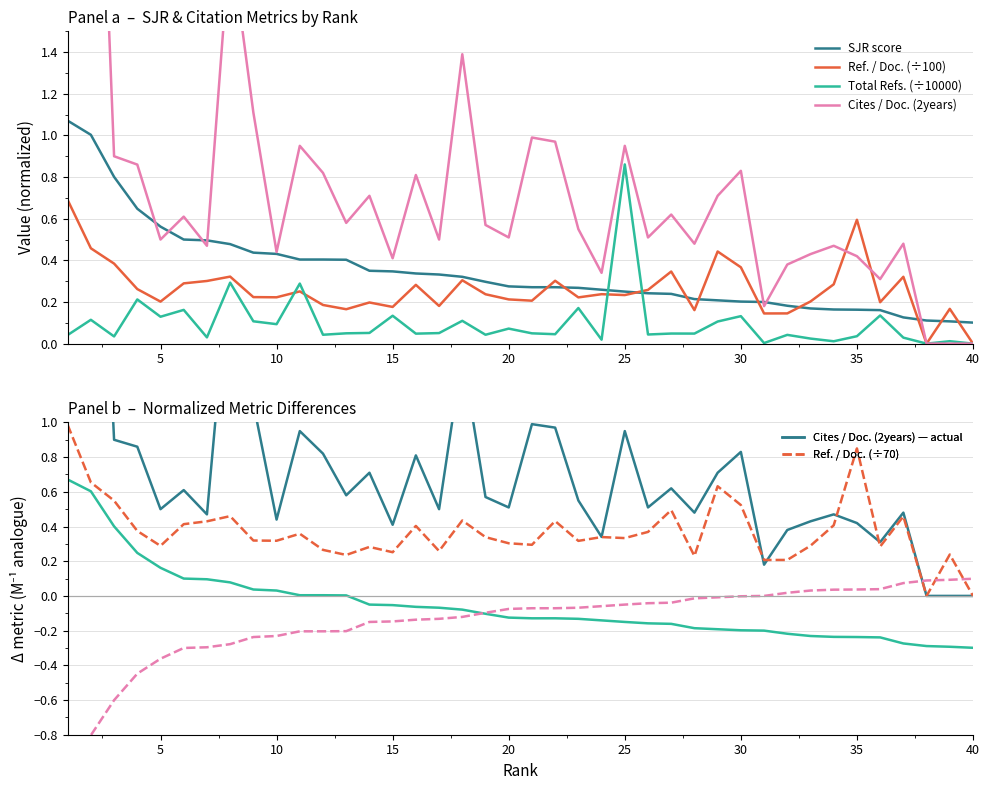

Does the chart display data point markers on the line(s)?

No